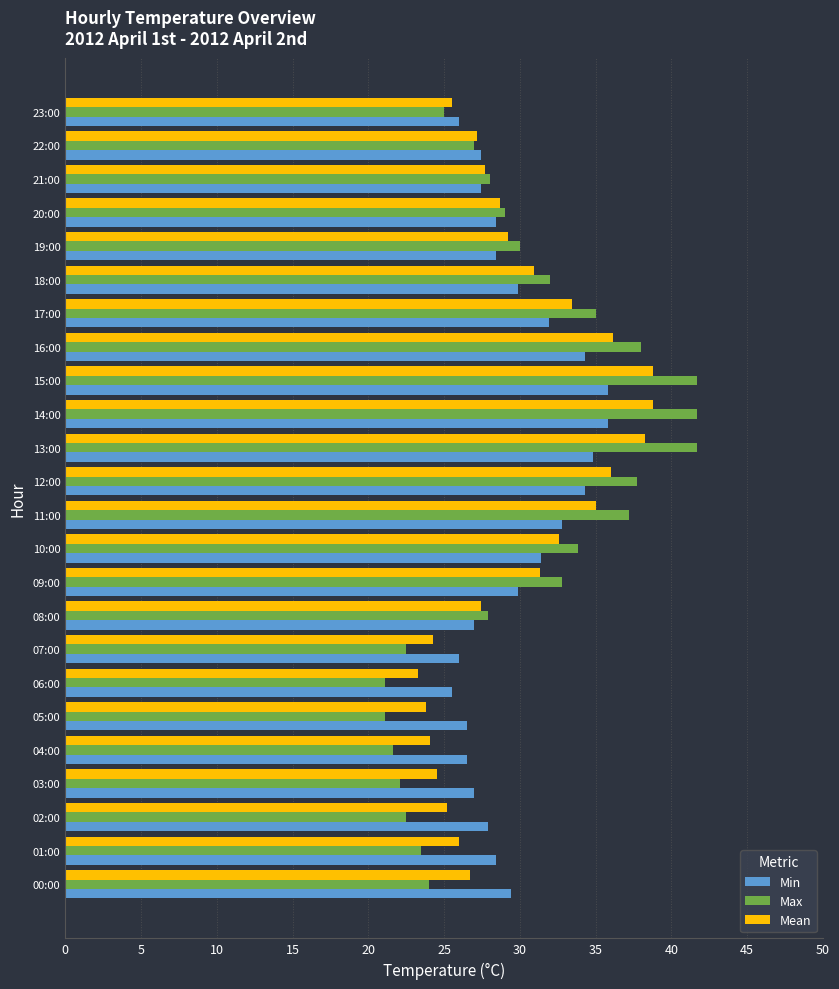

List the series in order of their peak value, highest first.

Max, Mean, Min